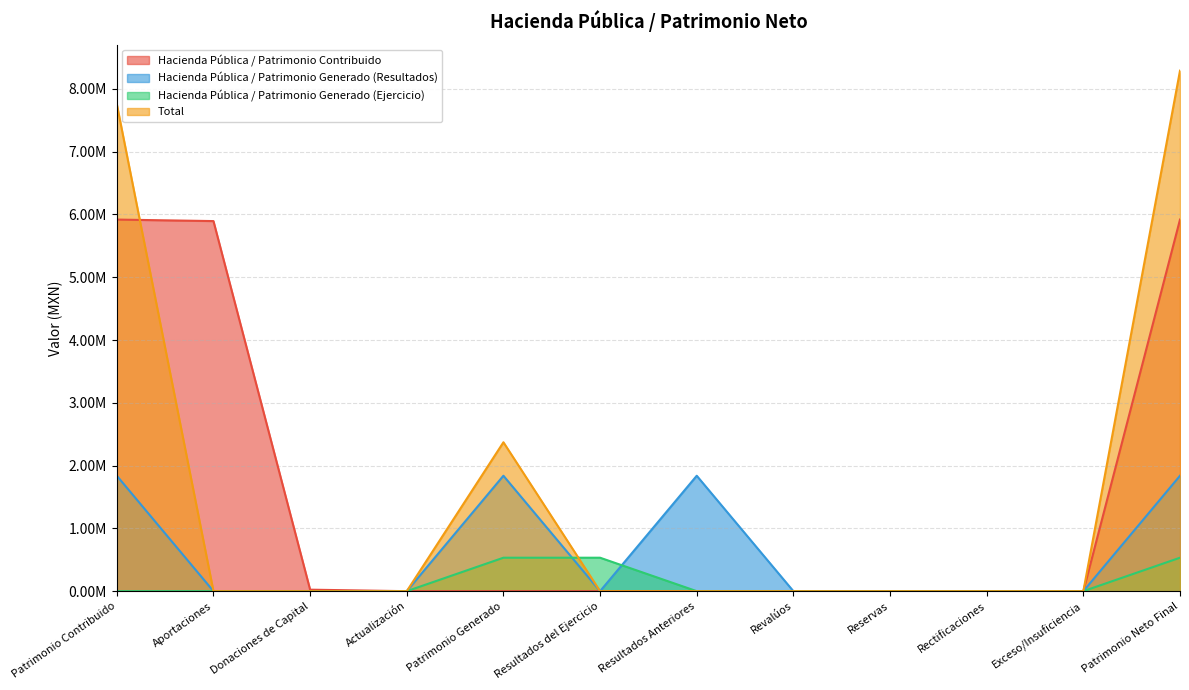

What is the label of the 1st point from the right?

Patrimonio Neto Final